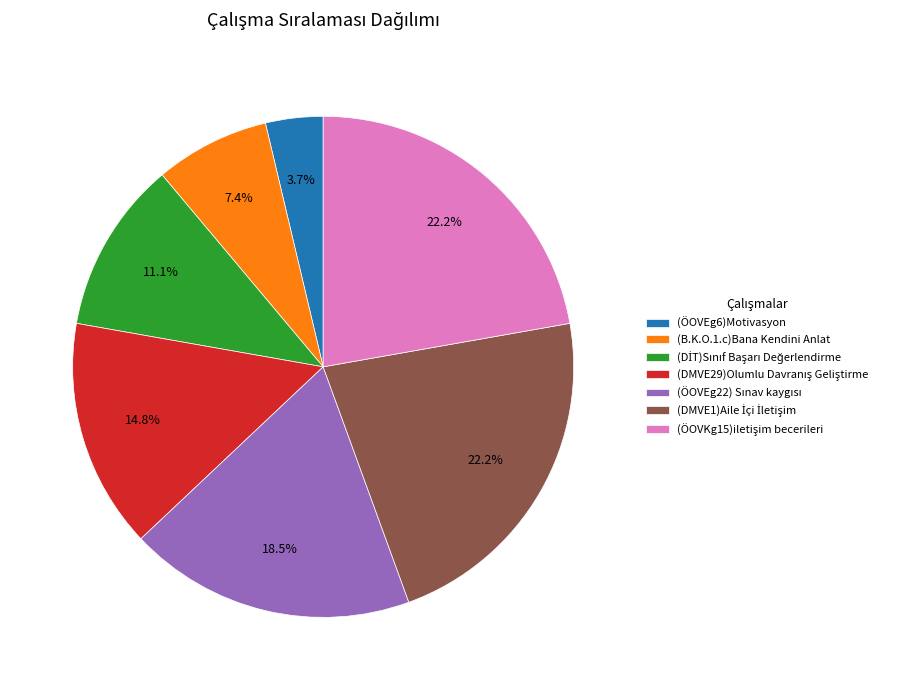

Which category has the smallest portion of the pie?

(ÖOVEg6)Motivasyon